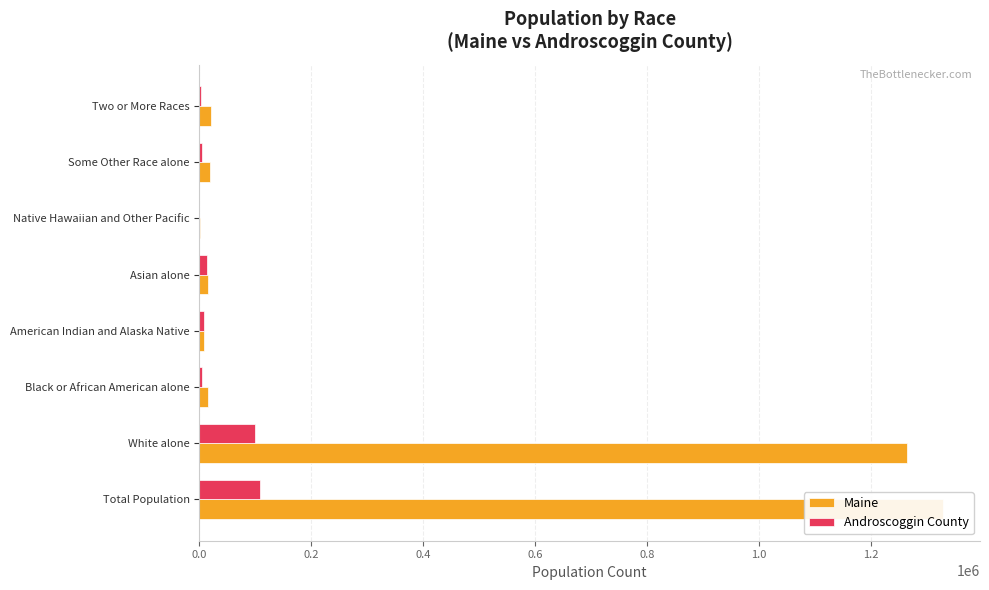

Are the bars grouped side by side (vs. stacked)?

Yes